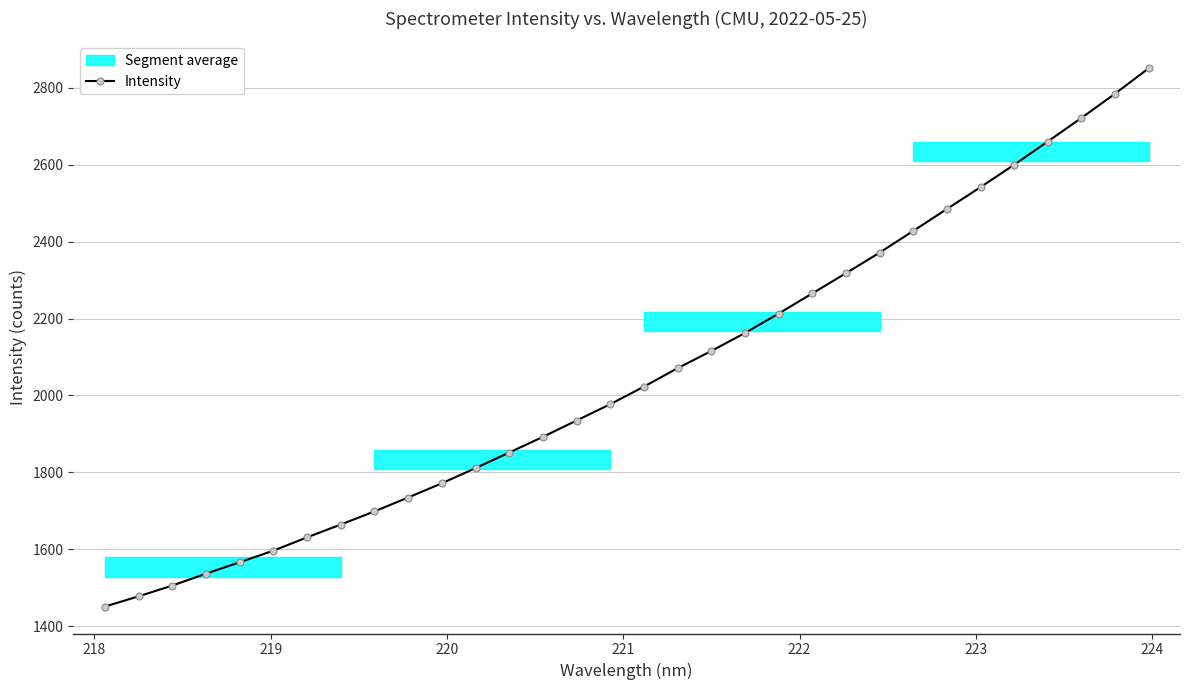

What is the highest value of the Intensity series?

2850.1